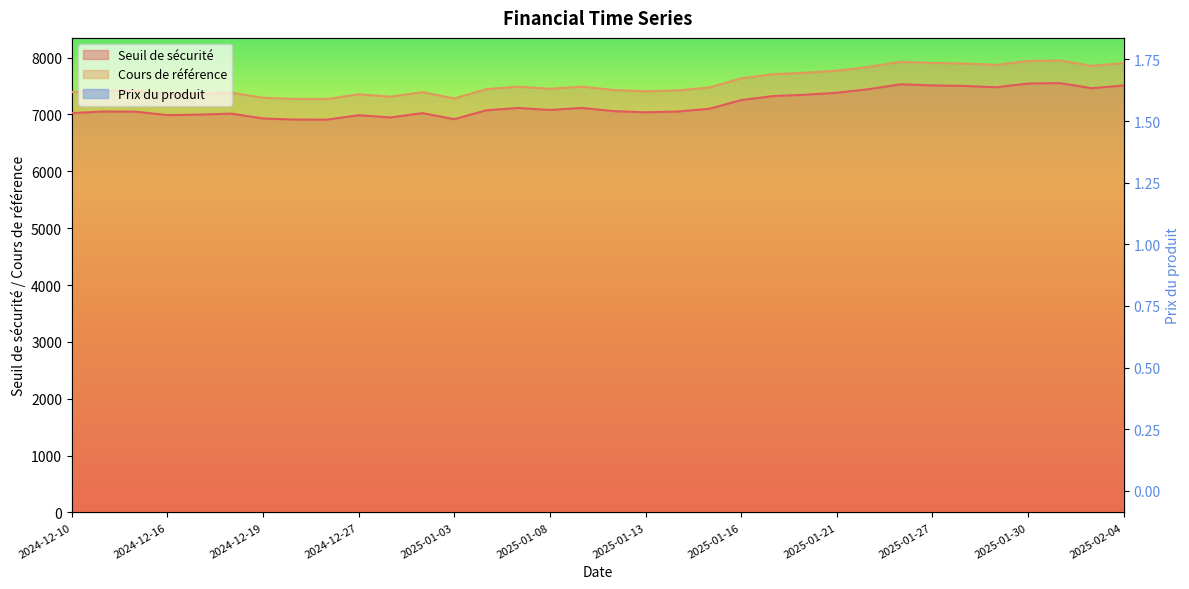

Which has a higher value, 2024-12-10 or 2025-01-20?

2025-01-20